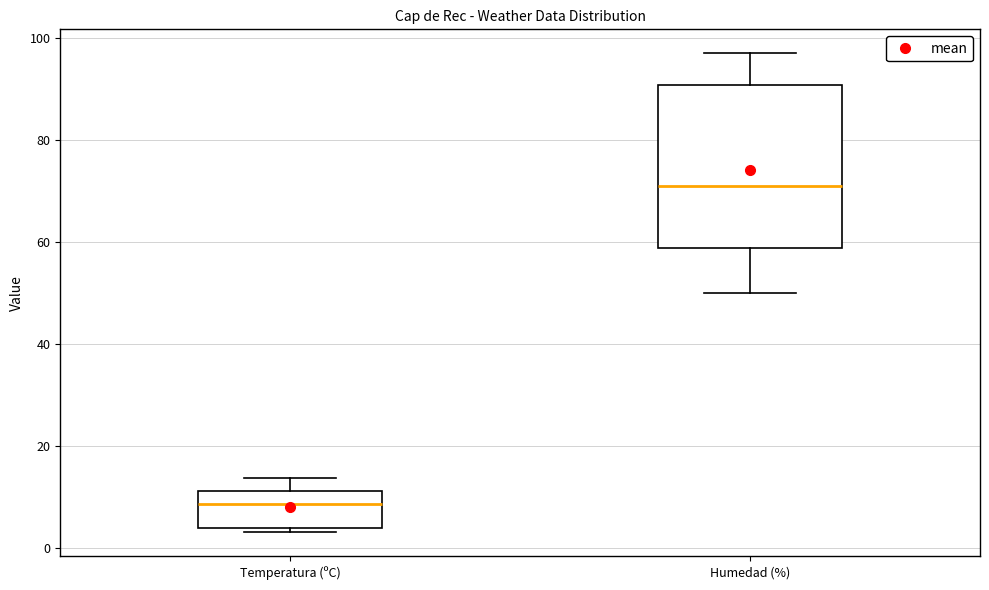

Reading left to right, read every box against the y-axis: the position of its median line, the range the box covers, and the ends of its whiskers. The values are not printed on the chart, so give them approximately, as read against the axis.

Temperatura (ºC): median 8, box 4 to 12, whiskers 4 (just below the box's lower edge) to 14
Humedad (%): median 72, box 58 to 90, whiskers 50 to 98